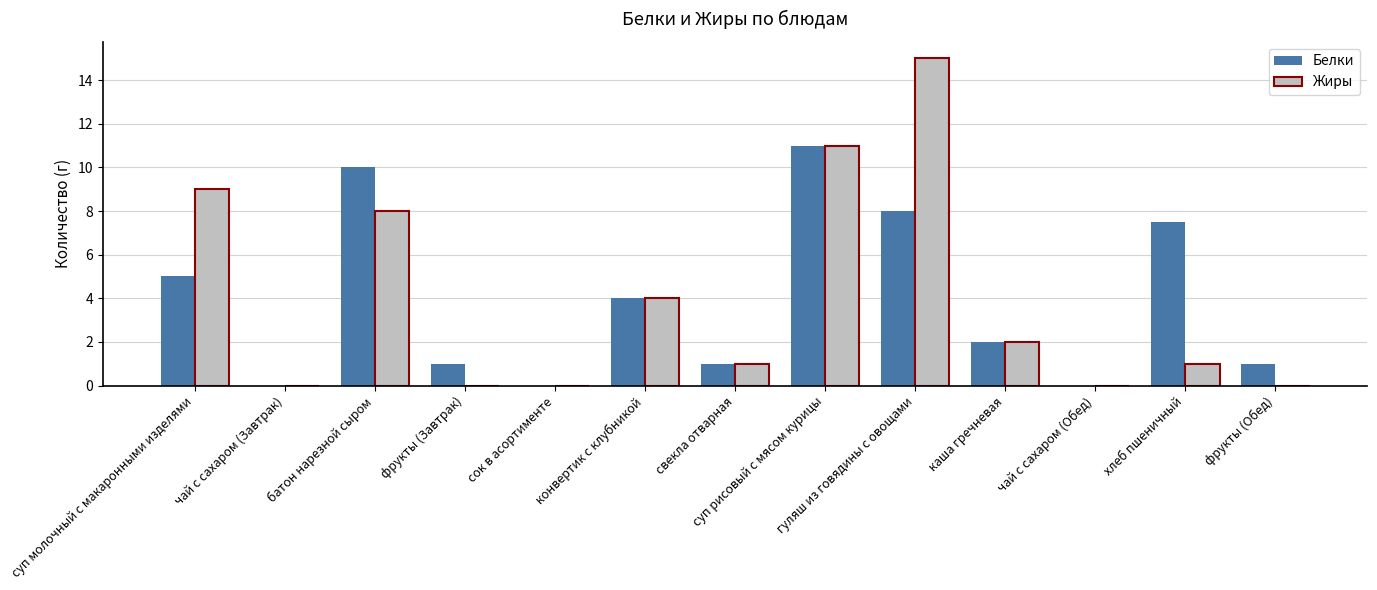

Reading right to left, extract all data points from this chart.

Белки: 1.0	7.5	0.0	2.0	8.0	11.0	1.0	4.0	0.0	1.0	10.0	0.0	5.0
Жиры: 0.0	1.0	0.0	2.0	15.0	11.0	1.0	4.0	0.0	0.0	8.0	0.0	9.0